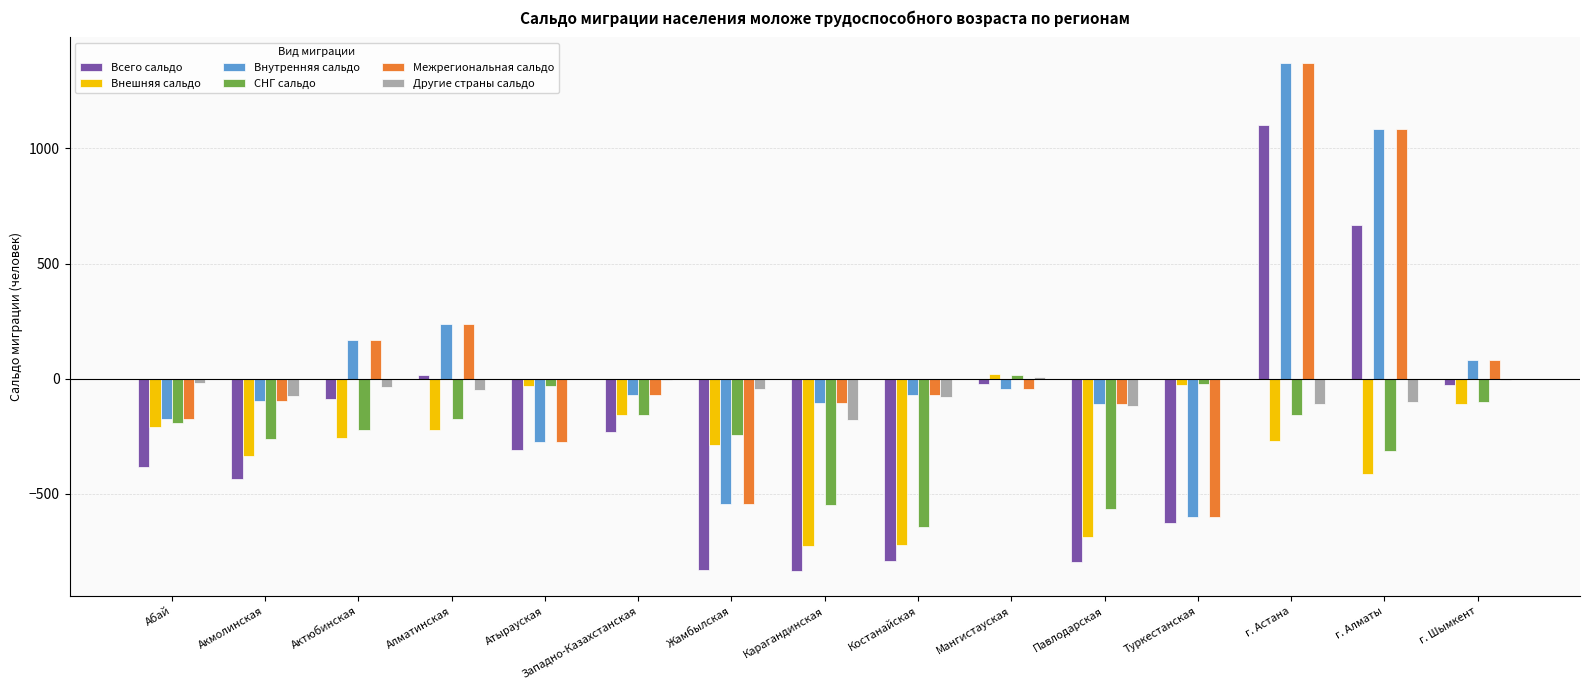

At which label does Всего сальдо reach its peak?

г. Астана